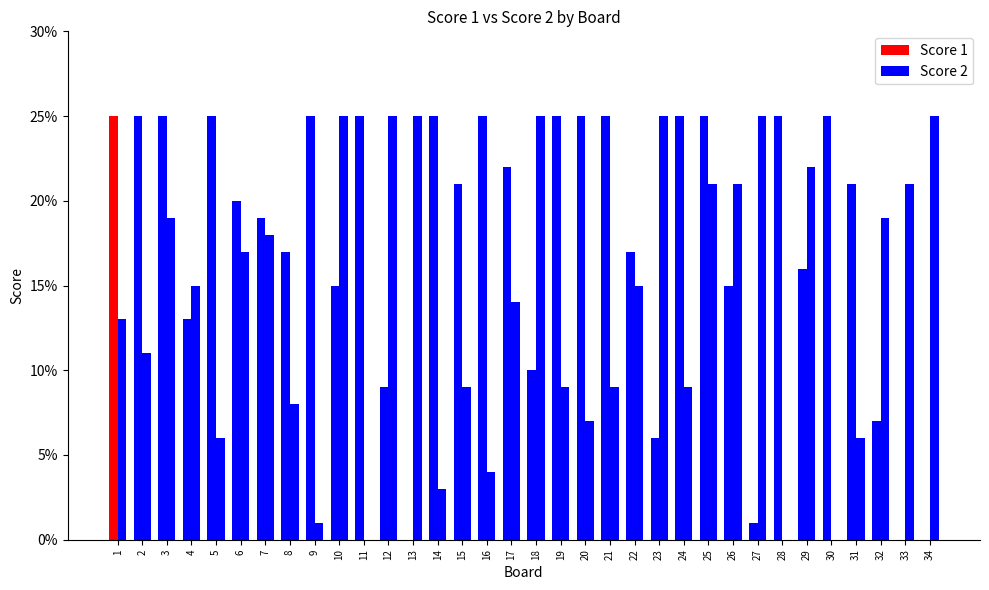

What is the difference between the maximum and second lowest values in the Score 1 series?

25